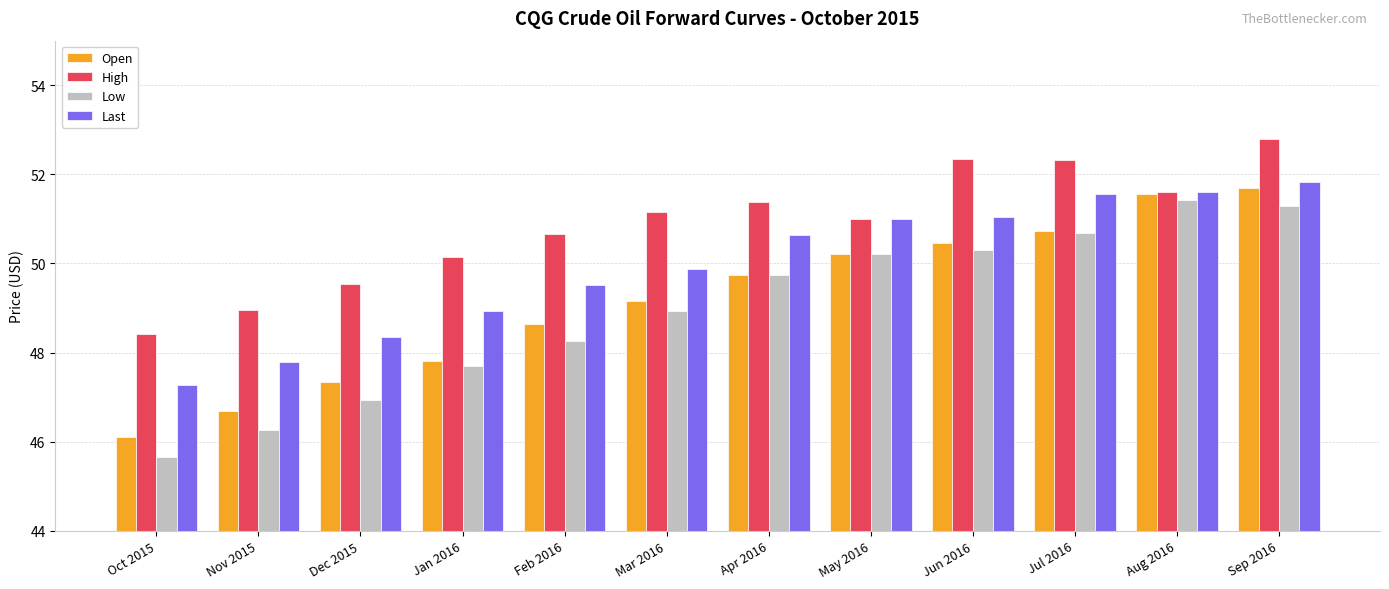

How many groups of bars are there?

12